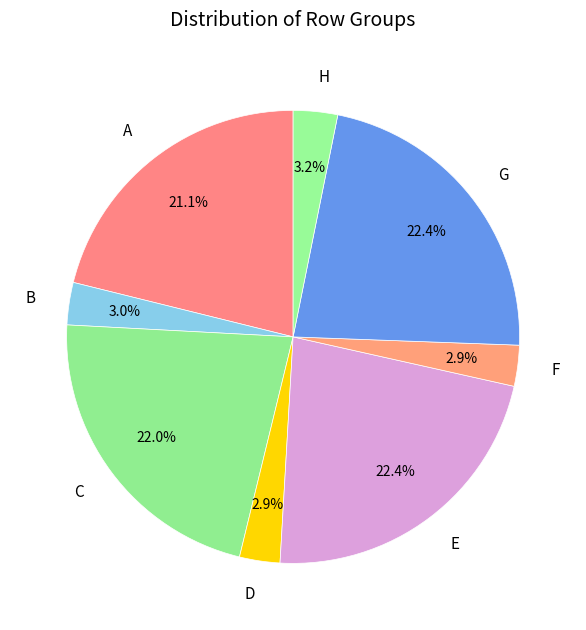

What portion of the pie excludes C?

78.0%